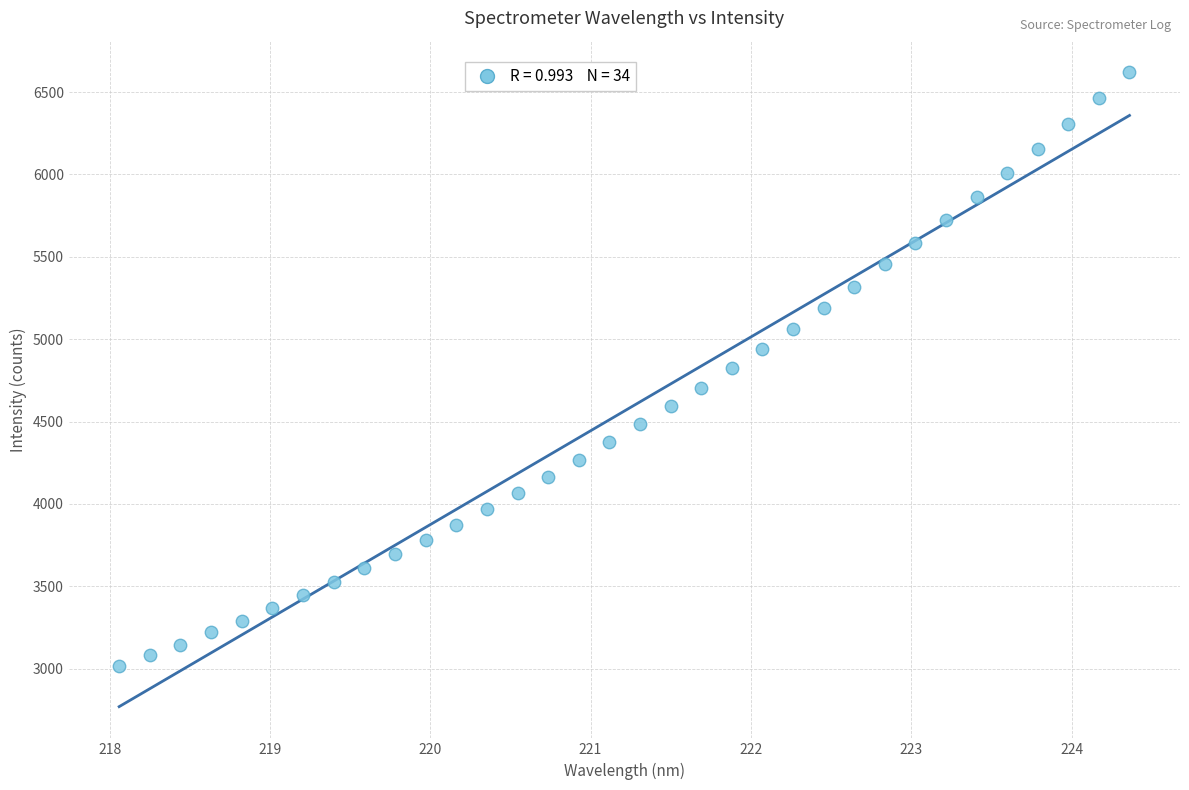

What is the range of Y values (max minus min)?

3603.2